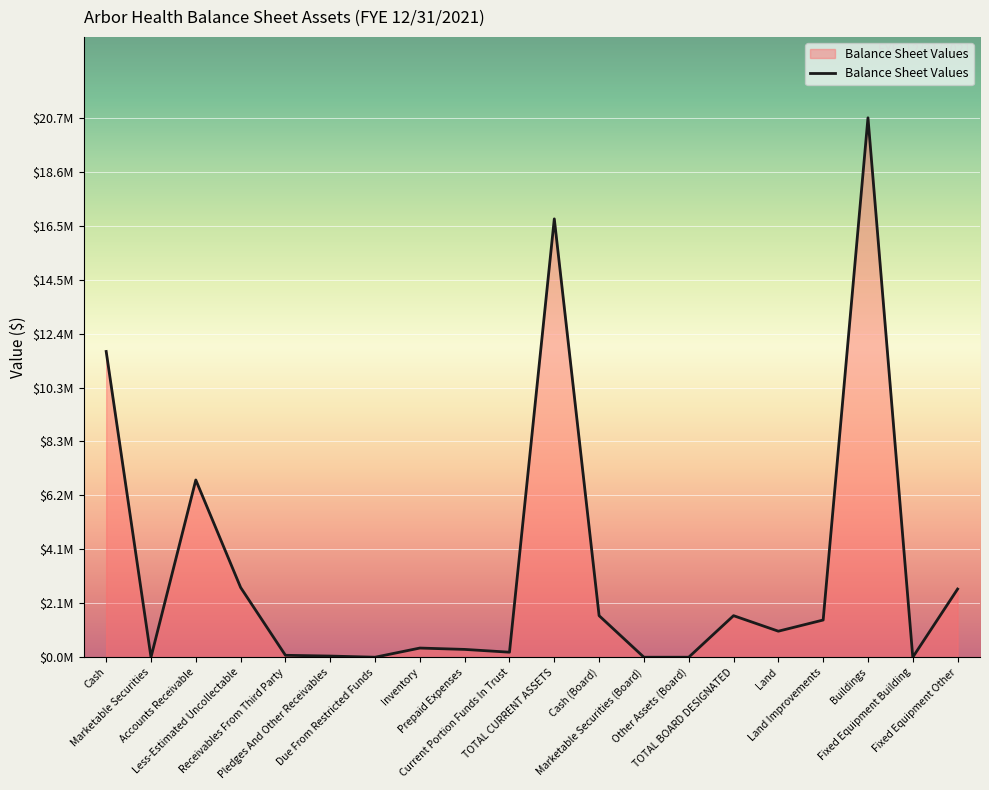

Is this an area chart (filled region under the line)?

Yes